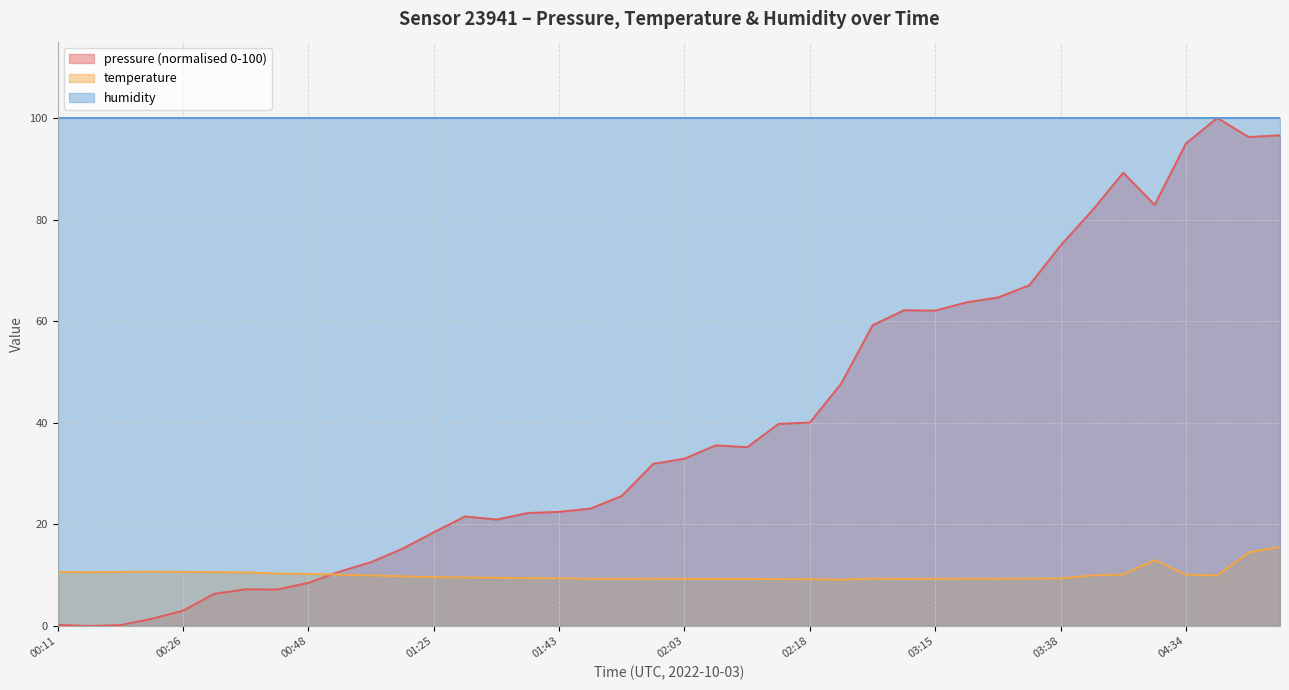

True or false: temperature has more than 0 points higher than both neighbors.

True